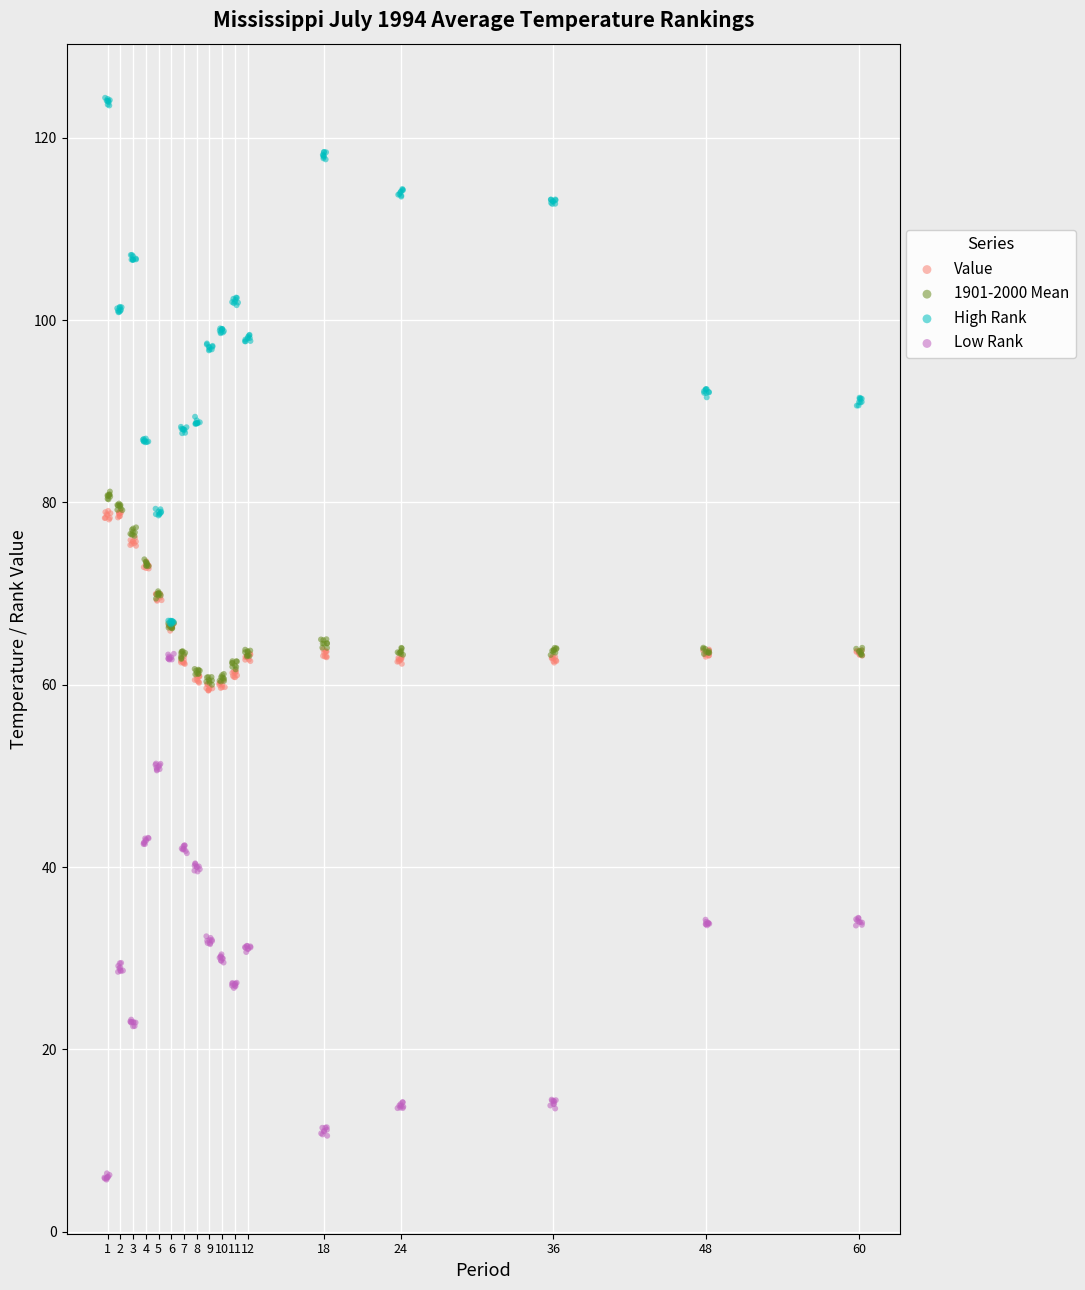

Which series reaches the maximum Y coordinate?

High Rank